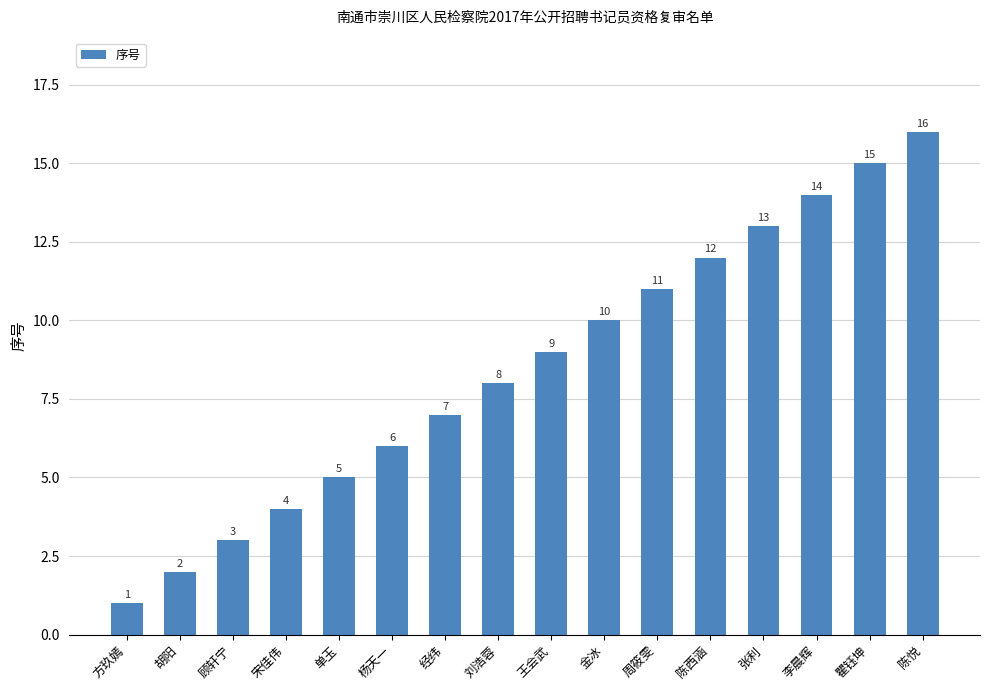

Rank the categories by value from lowest to highest.

方玖嫣, 胡阳, 顾轩宁, 宋佳伟, 单玉, 杨天一, 经纬, 刘浩蓉, 王会武, 金冰, 周筱雯, 陈西涵, 张利, 李晨辉, 瞿钰坤, 陈悦